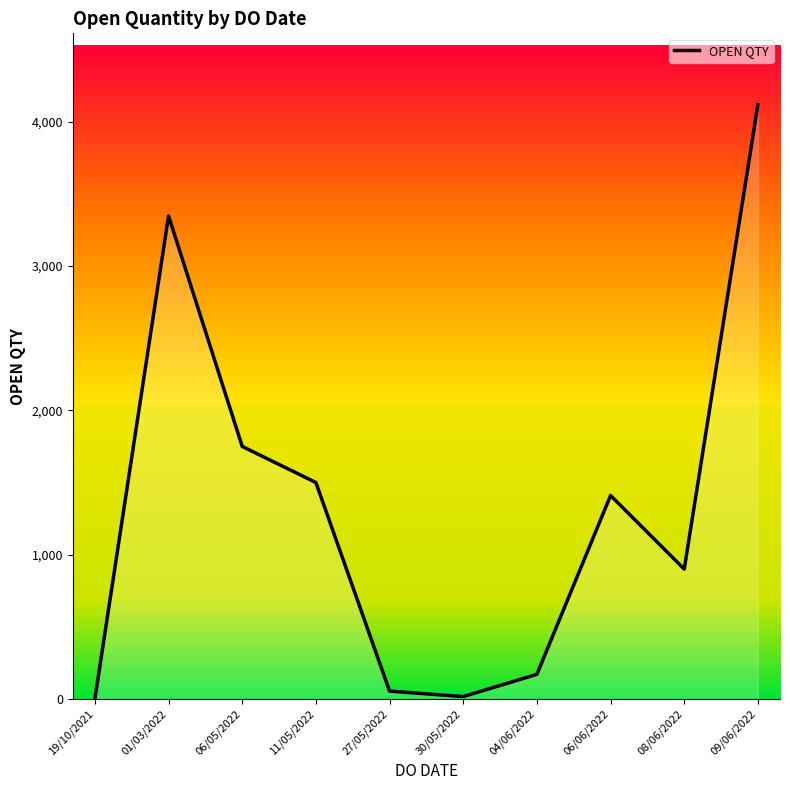

How many lines are shown in the chart?

1